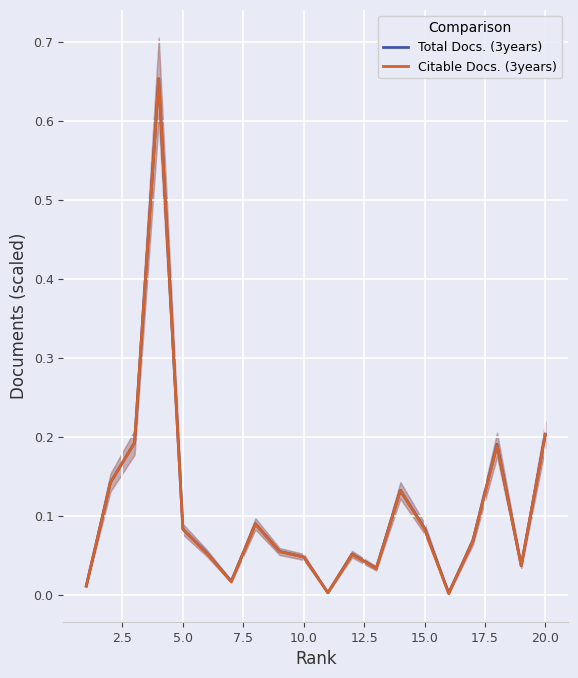

Is it true that Citable Docs. (3years) equals 0.3 at 5.0?

False